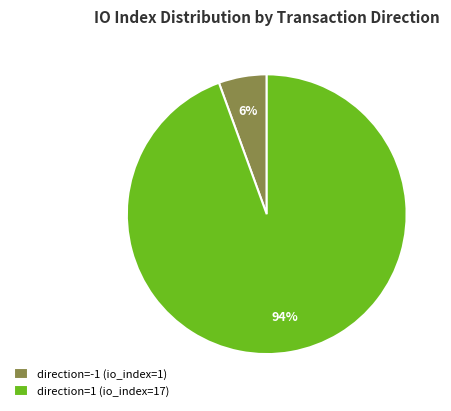

The direction=1 (io_index=17) slice represents 81% of the pie. True or false?

False